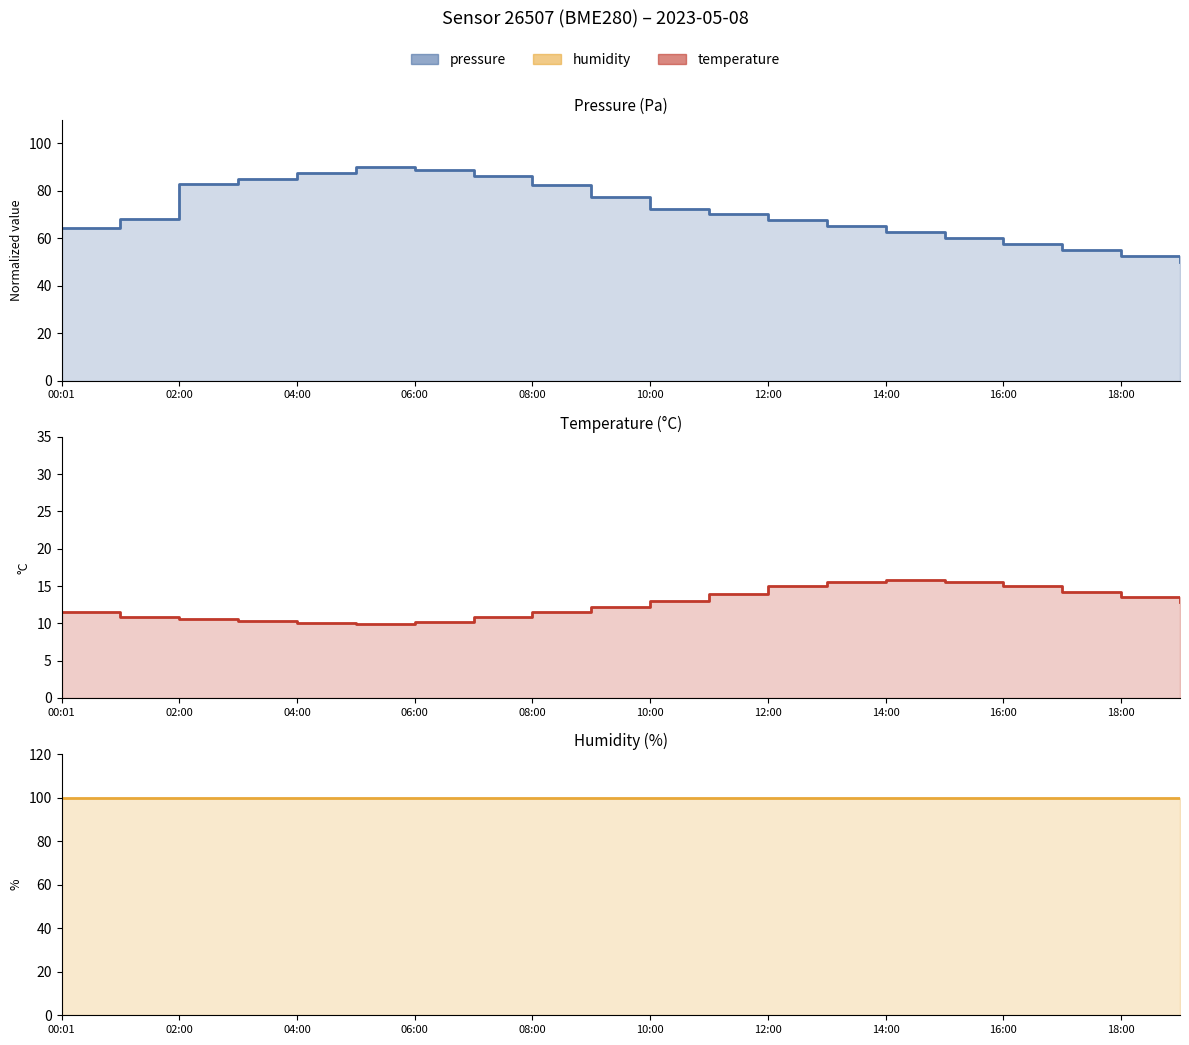

What is the sum of the pressure values at 06:00 and 03:00?

173.8